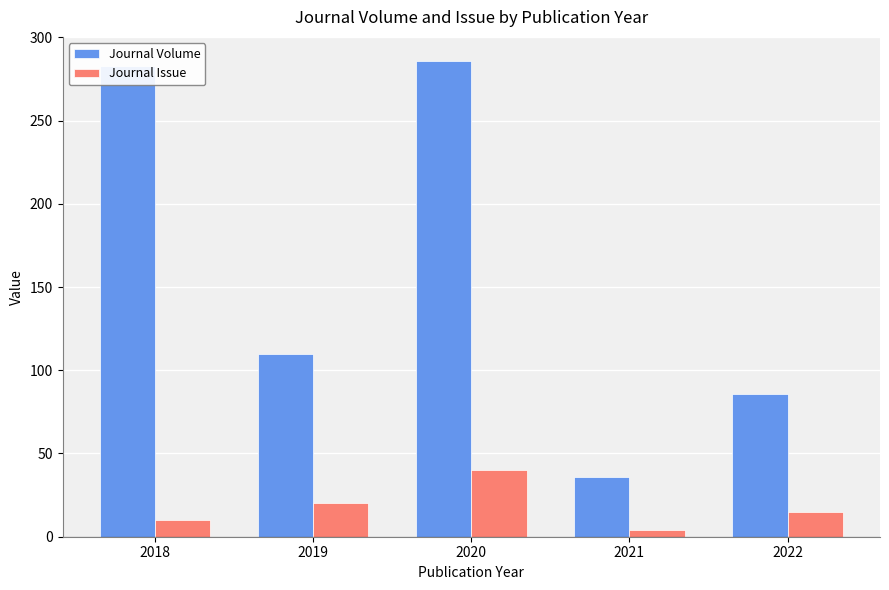

Which series has the largest total across all categories?

Journal Volume